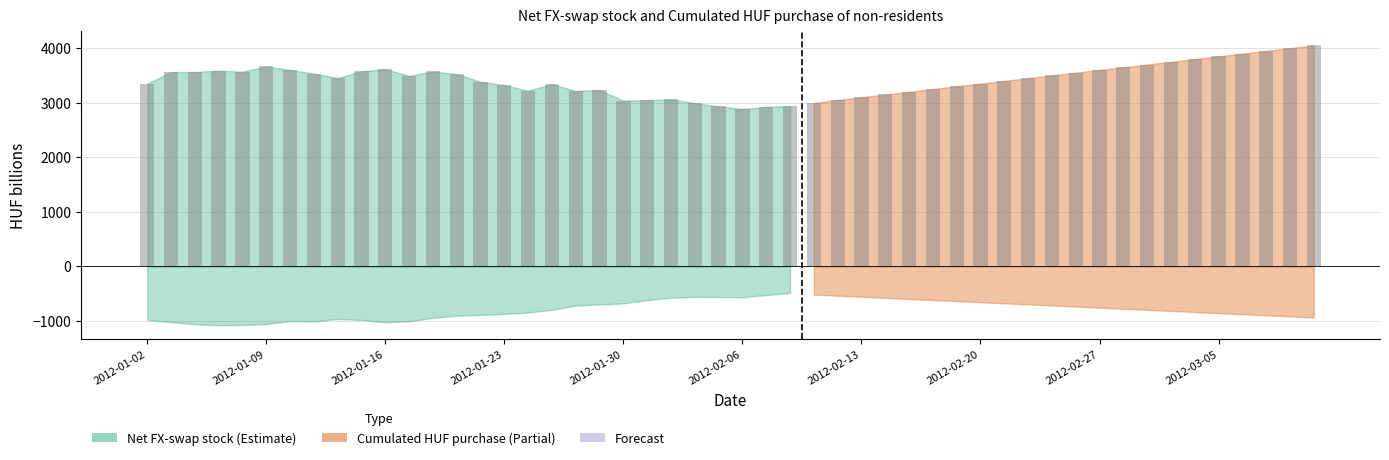

Between 23 and 21, which is larger?

21